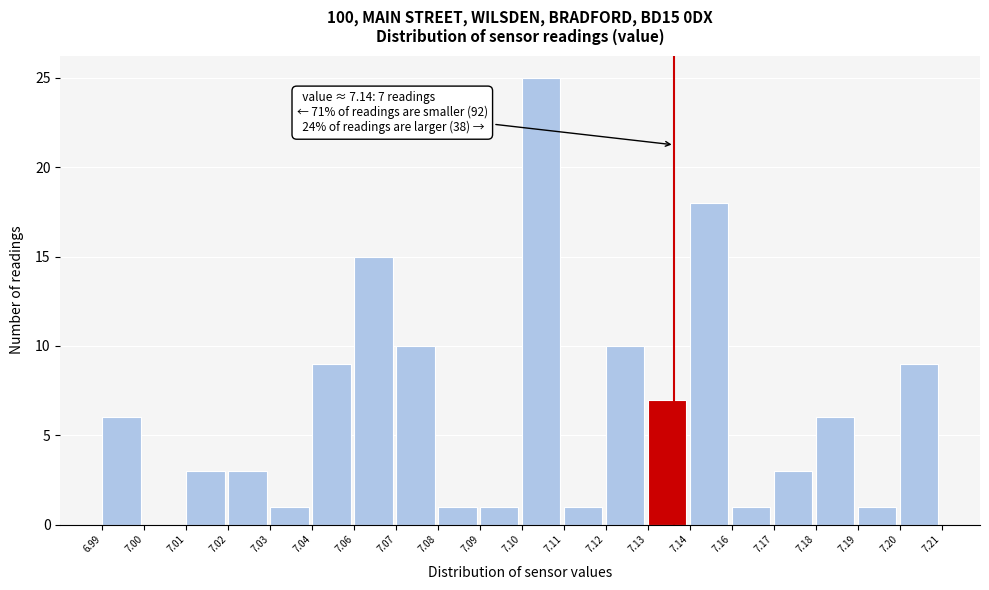

Reading right to left, extract all data points from this chart.

7.20=9	7.19=1	7.18=6	7.17=3	7.16=1	7.14=18	7.13=7	7.12=10	7.11=1	7.10=25	7.09=1	7.08=1	7.07=10	7.06=15	7.04=9	7.03=1	7.02=3	7.01=3	7.00=0	6.99=6